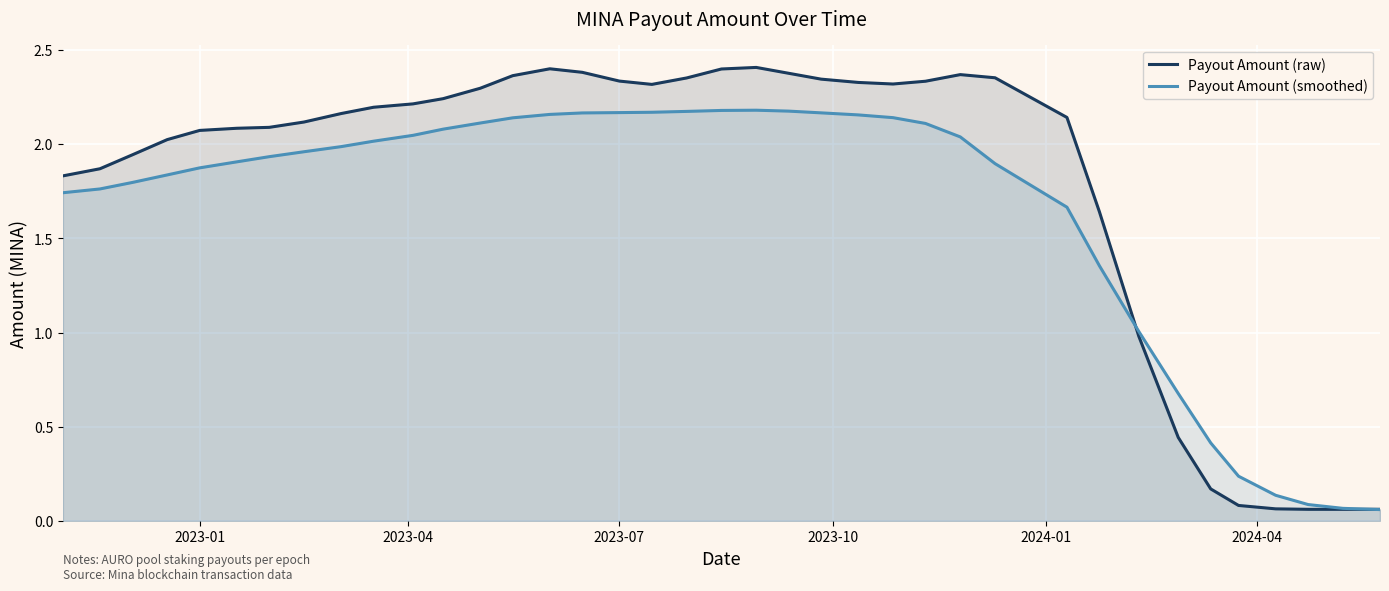

List the series in order of their peak value, highest first.

Payout Amount (raw), Payout Amount (smoothed)